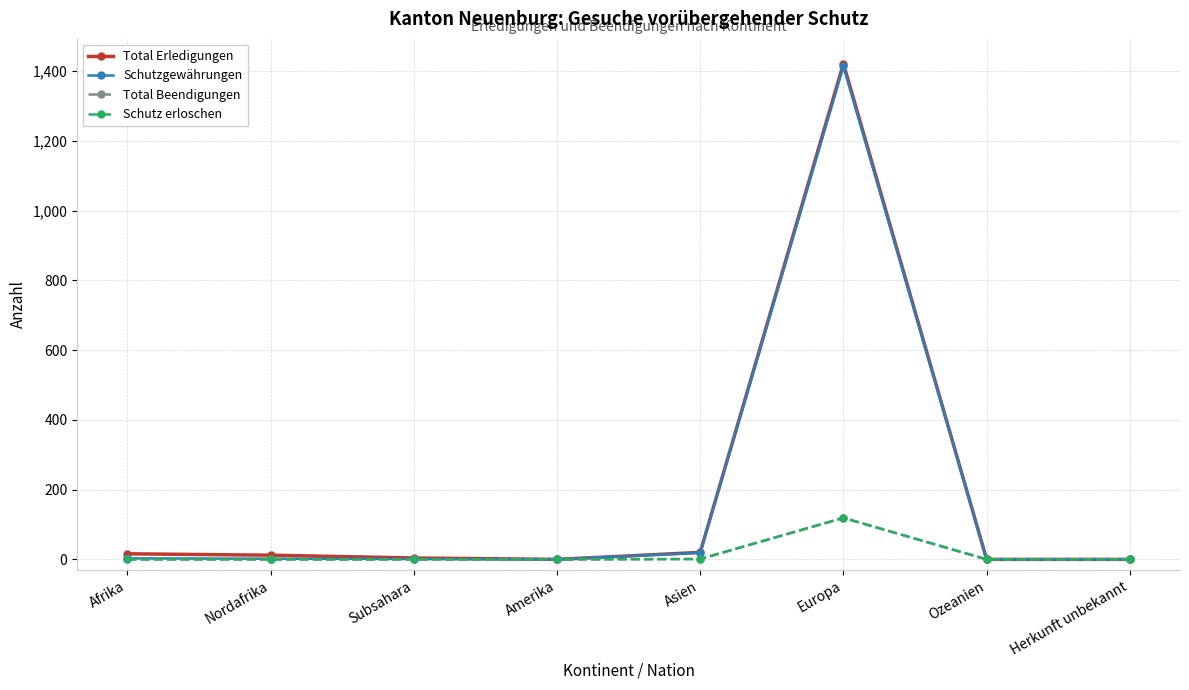

Which label corresponds to the largest value in the chart?

Europa